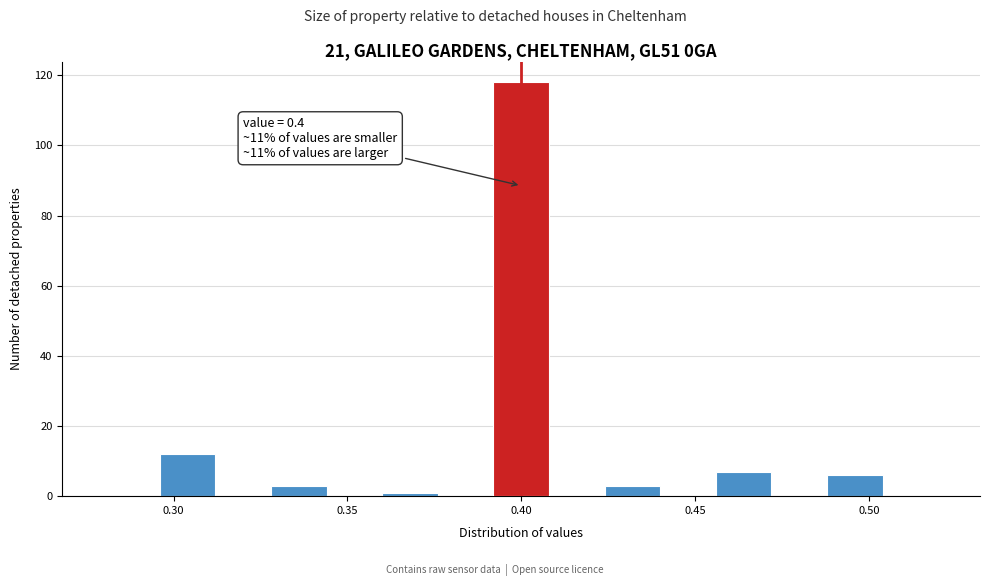

Around what value on the x-axis is the tallest bar? Give the approximate position of its centre, as read against the axis.

0.400